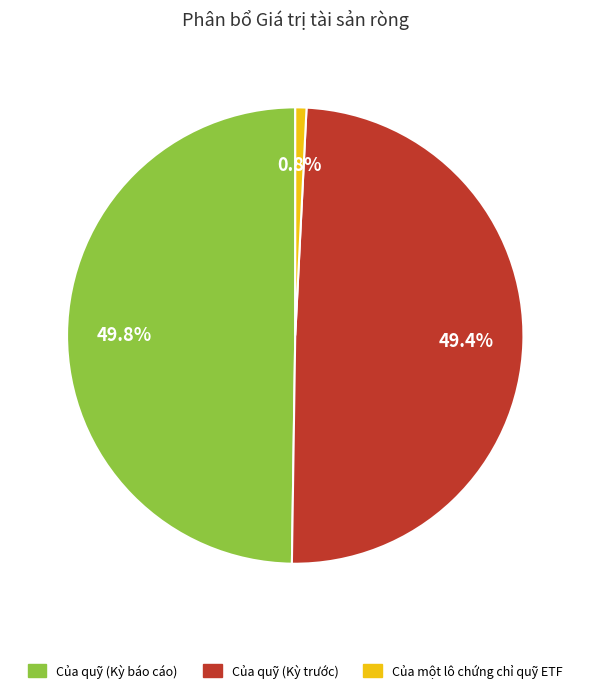

To the nearest percent, what is the combined percentage of Của một lô chứng chỉ quỹ ETF and Của quỹ (Kỳ báo cáo)?

51%